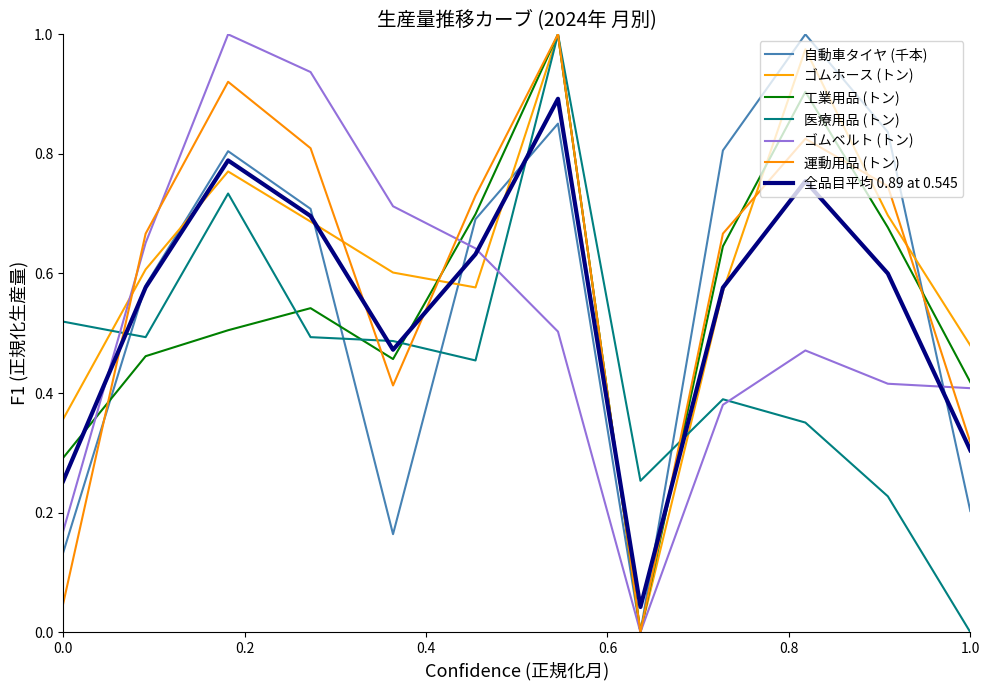

How many values in the 運動用品 (トン) series exceed 0?

11